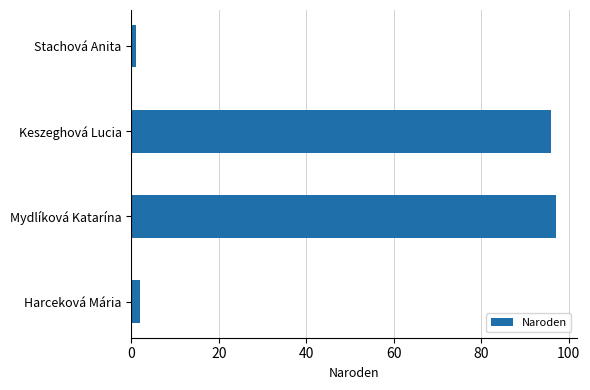

How many bars are there in total?

4